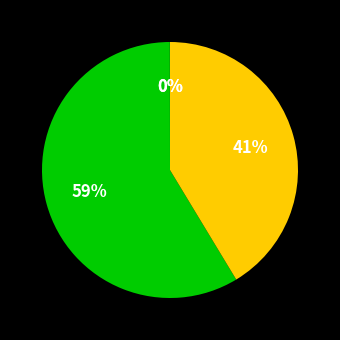

How many segments does this pie chart have?

4